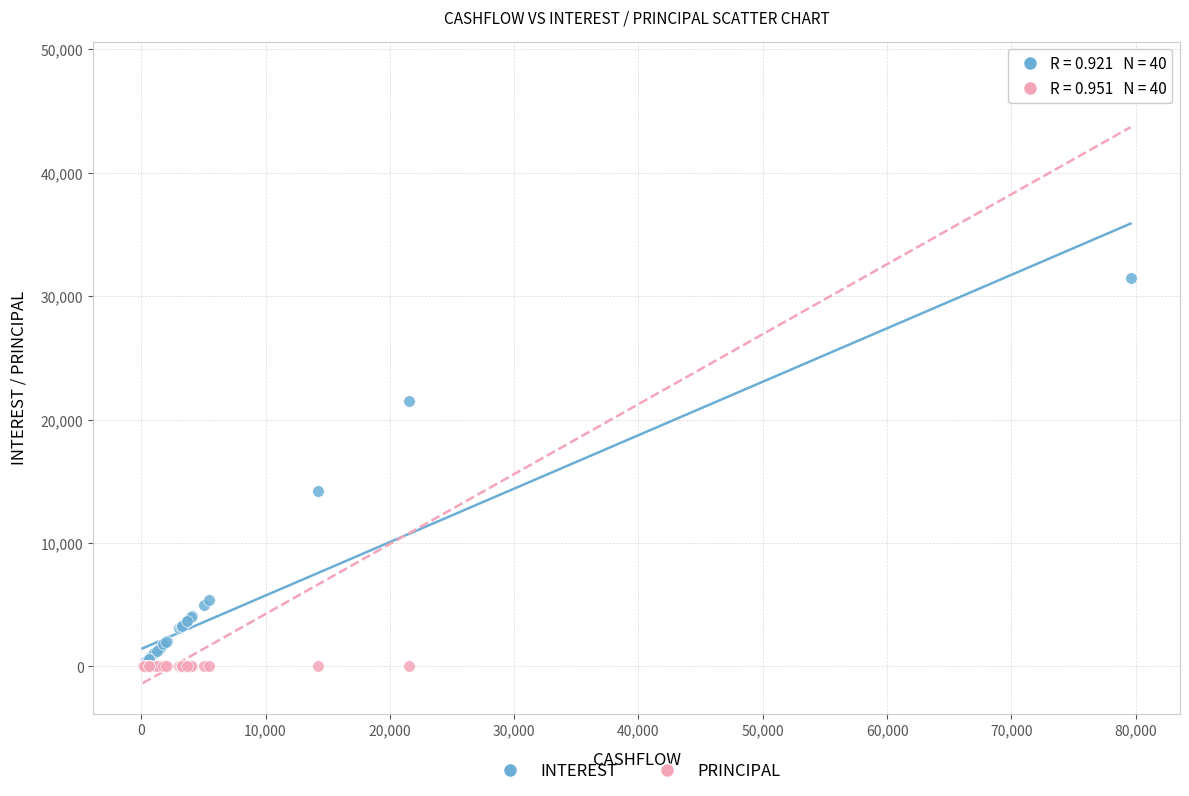

Across all series, what Y value is closest to 24073?

21512.4